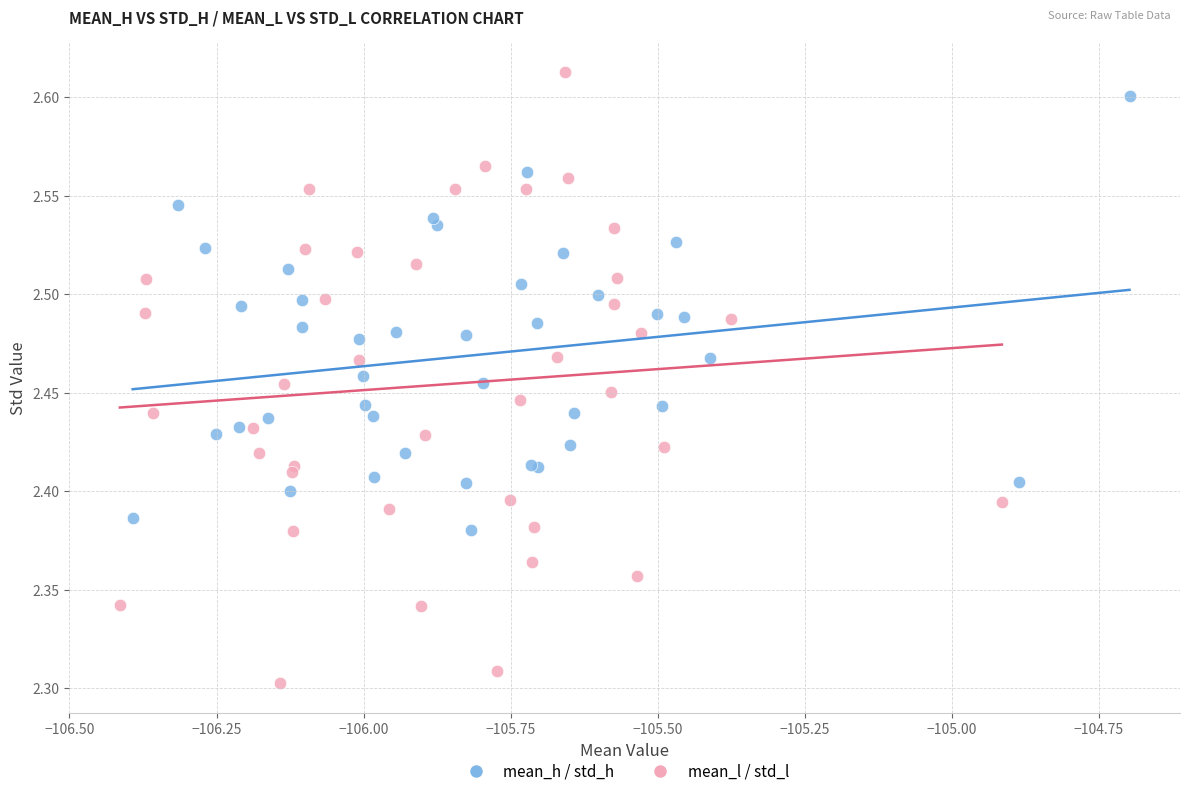

Which series contains the highest Y value?

mean_l / std_l